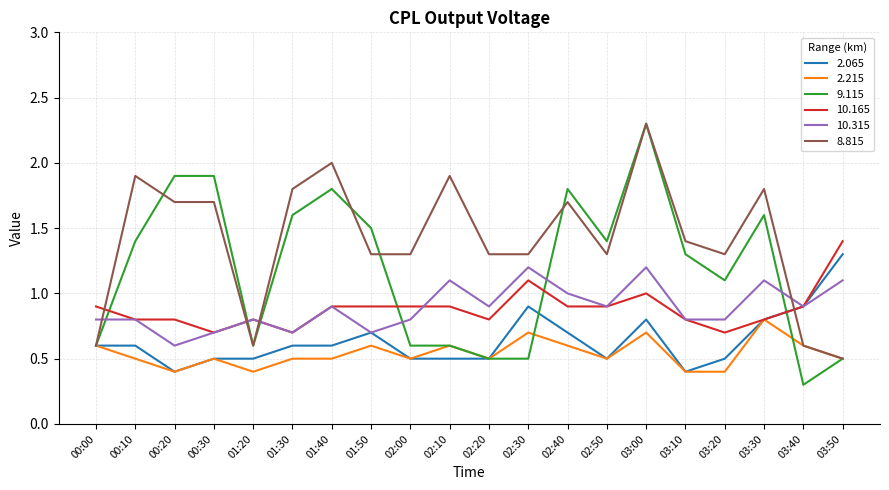

At which category does the chart reach its minimum across all series?

03:40